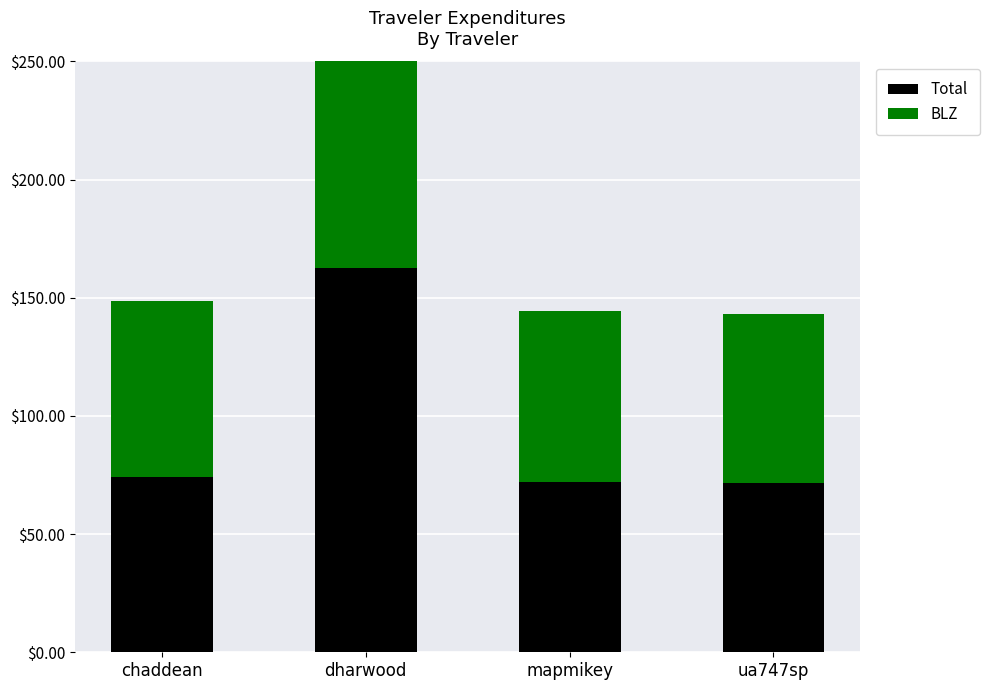

What is the greatest value displayed?

162.5